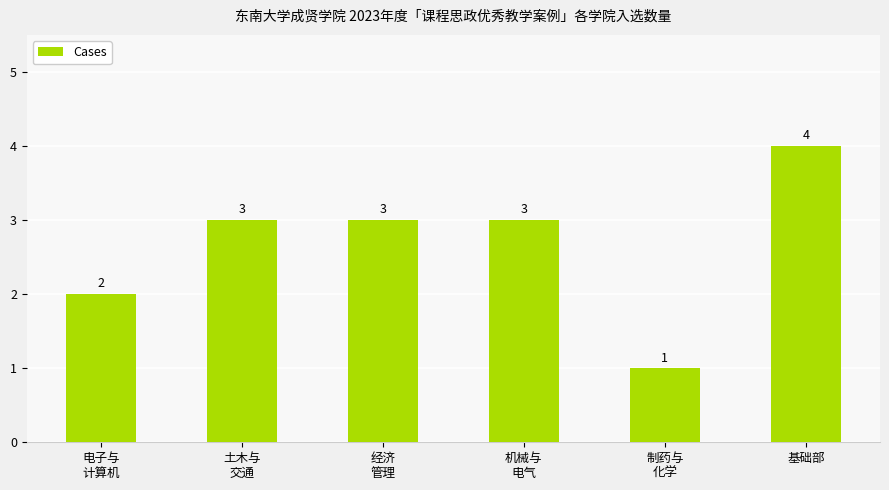

Count the values in the range 2 to 3.

4